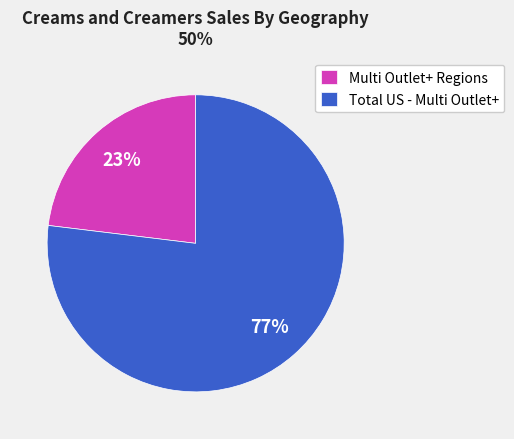

Between Multi Outlet+ Regions and Total US - Multi Outlet+, which is larger?

Total US - Multi Outlet+